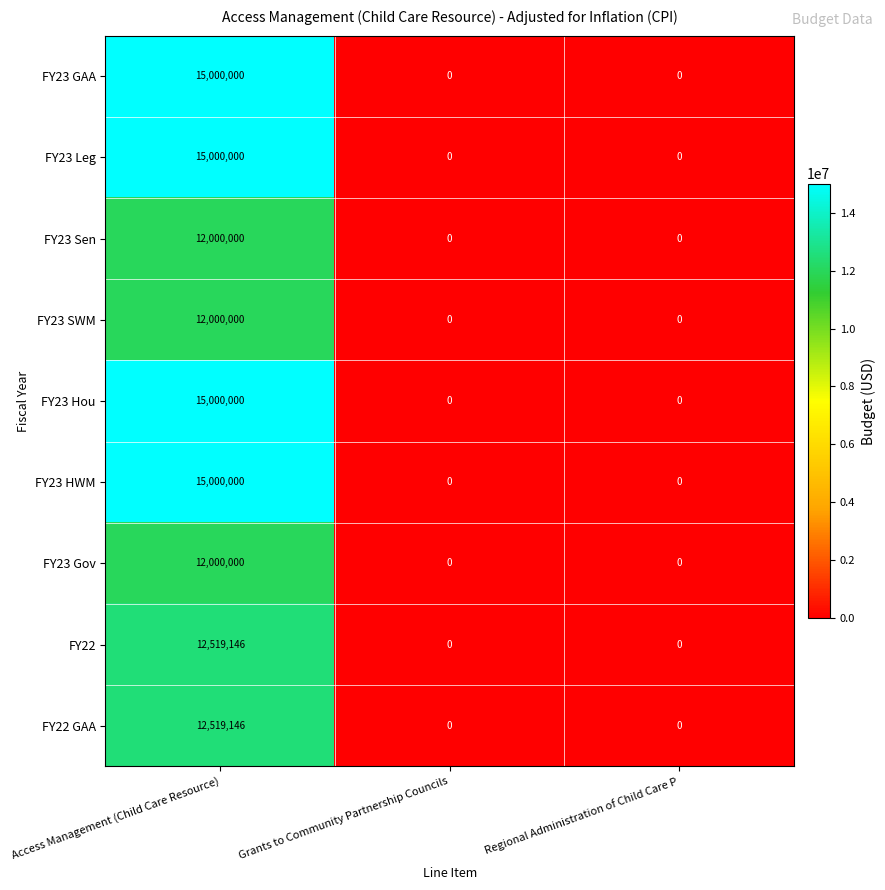

Is the value of FY22 at Grants to Community Partnership Councils greater than the value of FY23 Hou at Access Management (Child Care Resource)?

No